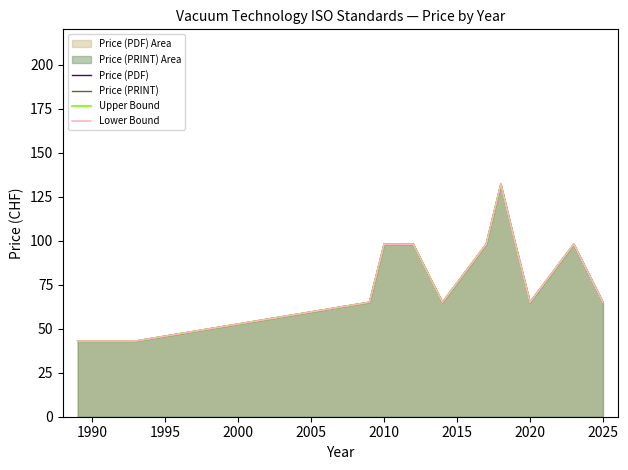

Read the Price (PRINT) value at 1990, to the nearest 5.

45